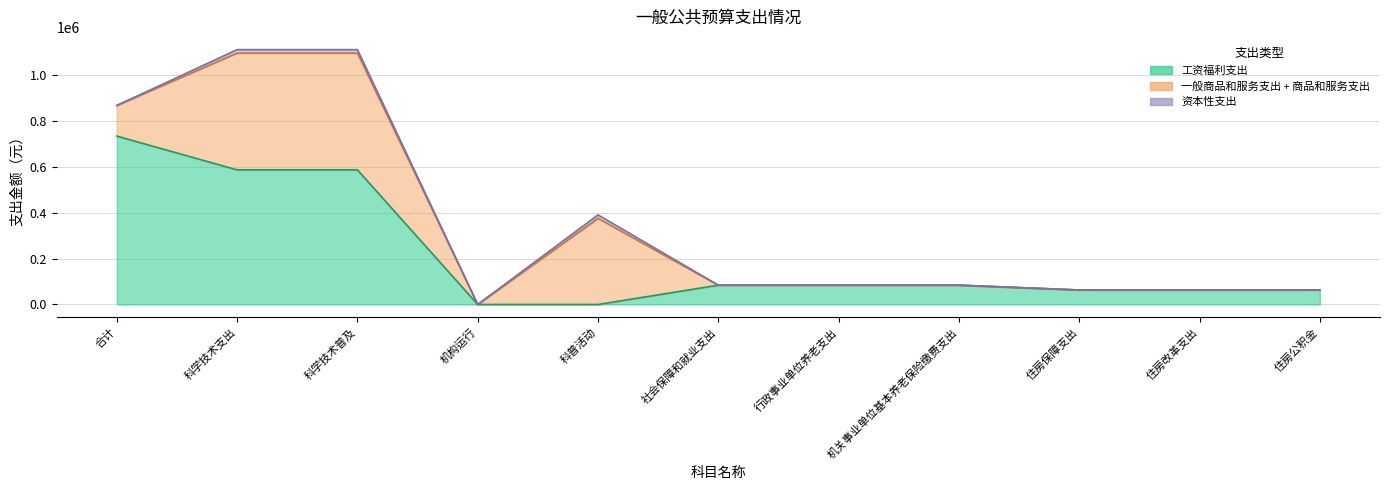

True or false: 商品和服务支出 and 一般商品和服务支出 cross at least once.

True